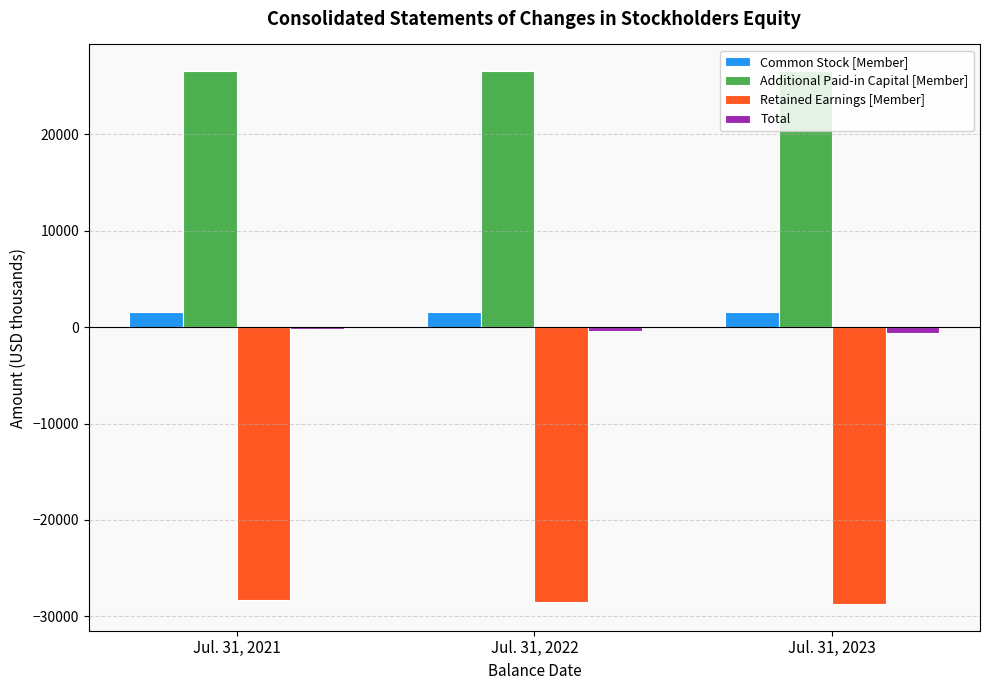

The value of Additional Paid-in Capital [Member] at Jul. 31, 2023 is 17924. True or false?

False